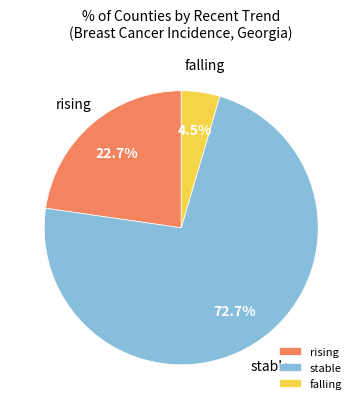

Which slice is the largest?

stable